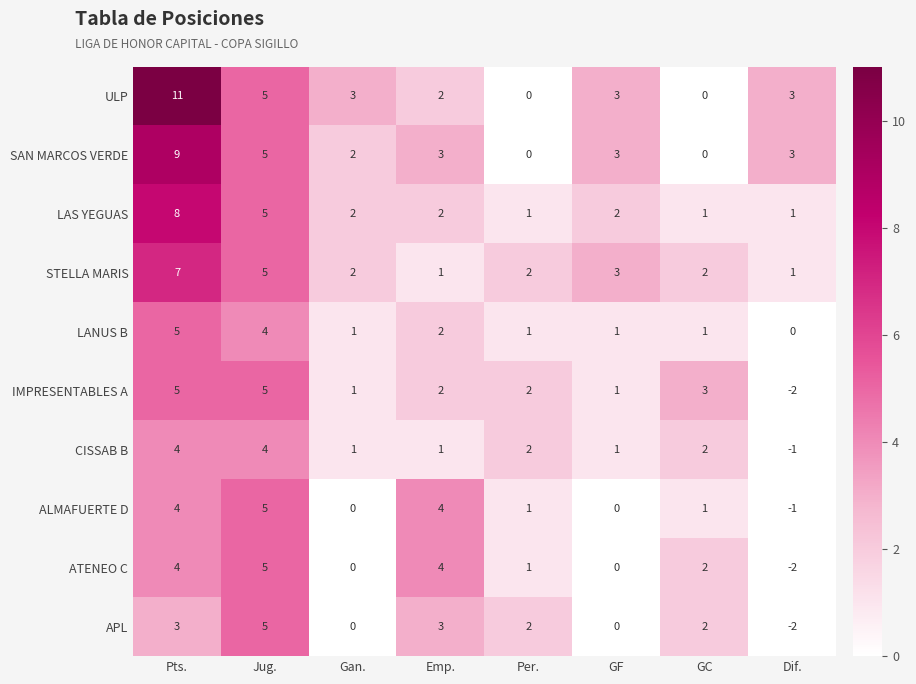

What is the total value across all series at Gan.?

12